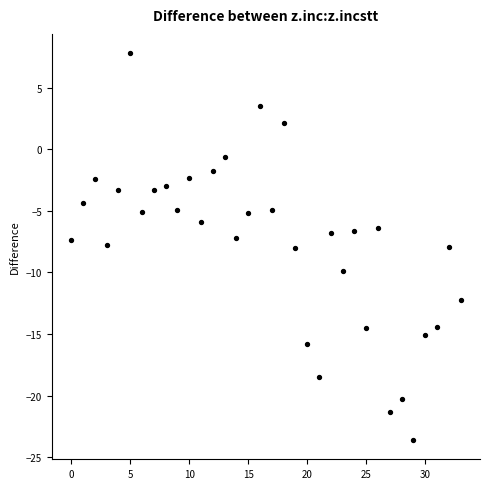

What is the range of Y values (max minus min)?

31.4